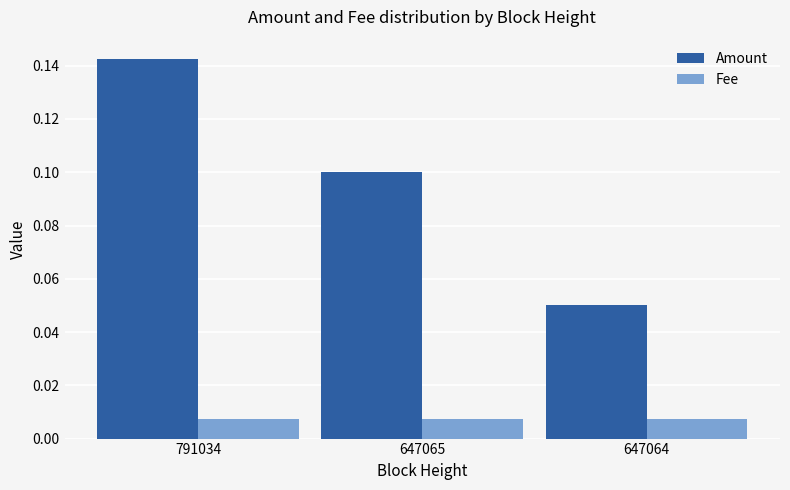

Rank the series by their maximum value, from highest to lowest.

Amount, Fee